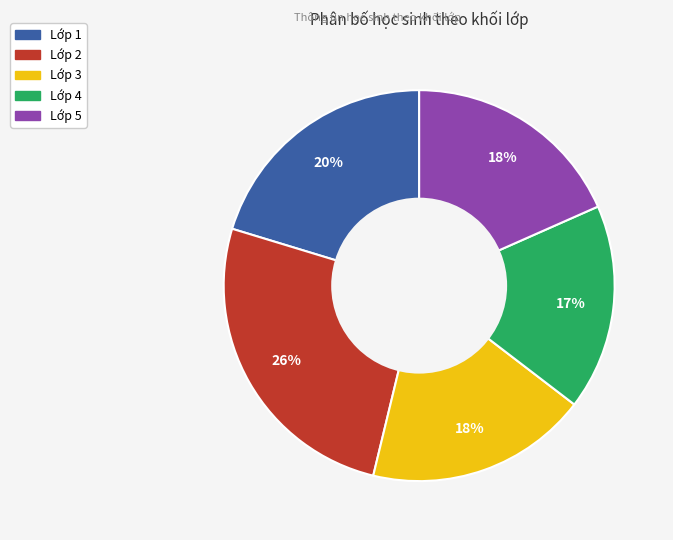

To the nearest percent, what is the combined percentage of Lớp 3 and Lớp 4?

35%